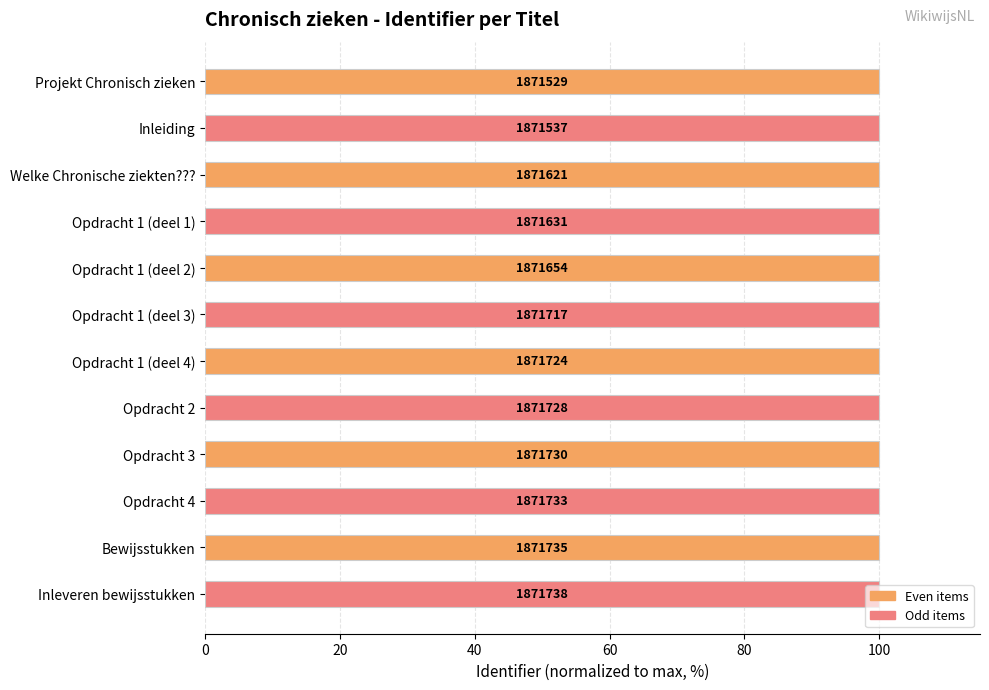

How many bars are there in total?

12